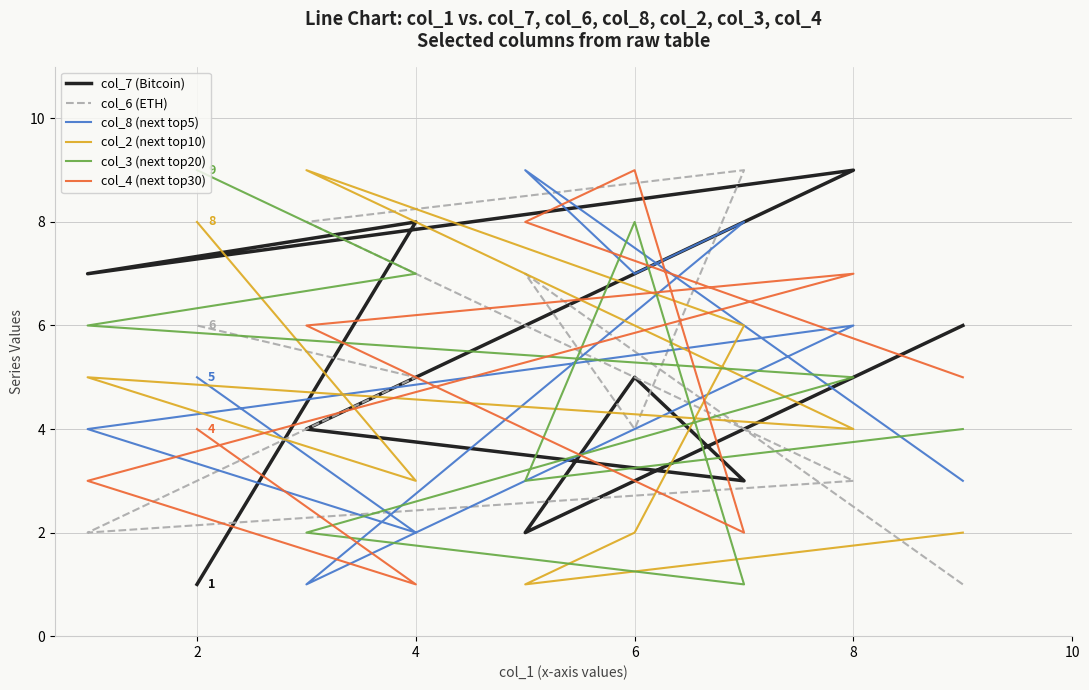

Does the chart have visible grid lines?

Yes